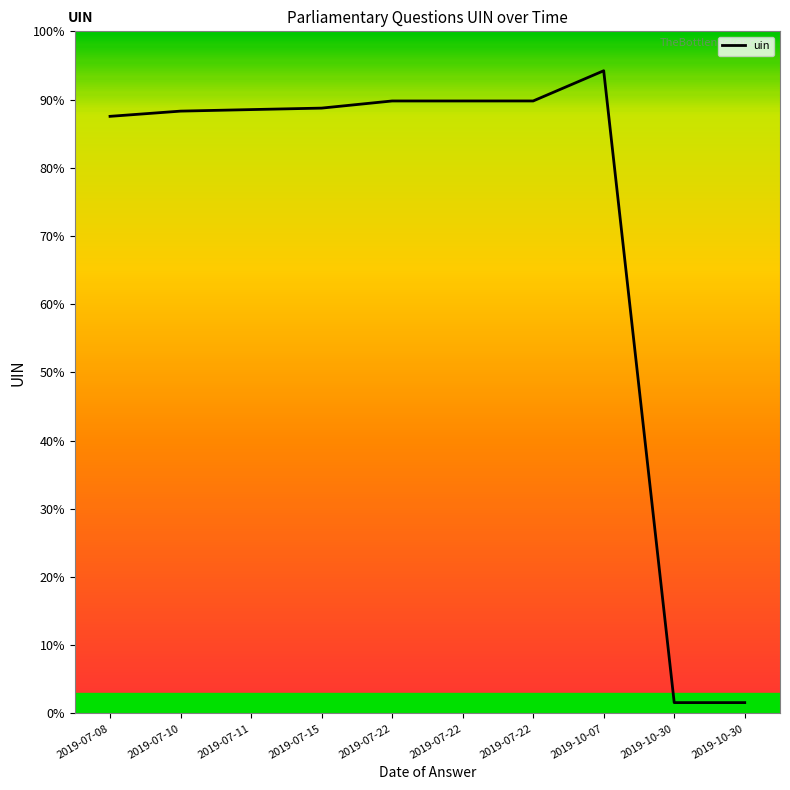

Does the chart display data point markers on the line(s)?

No